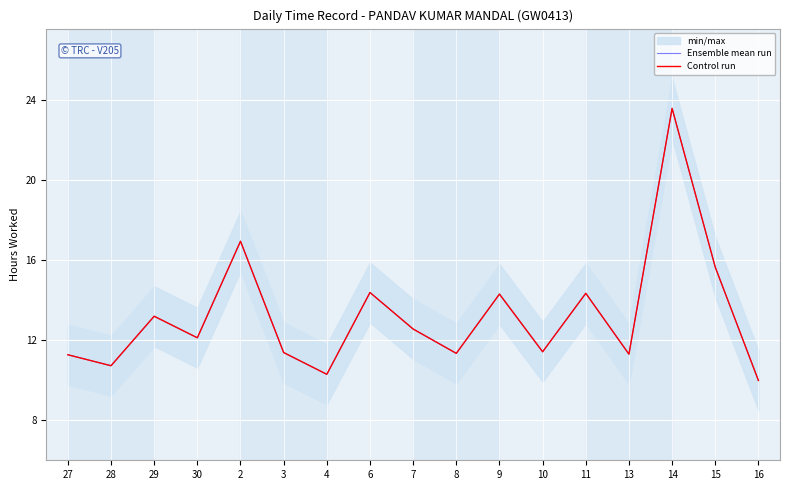

At which label does Ensemble mean run first exceed 12?

29